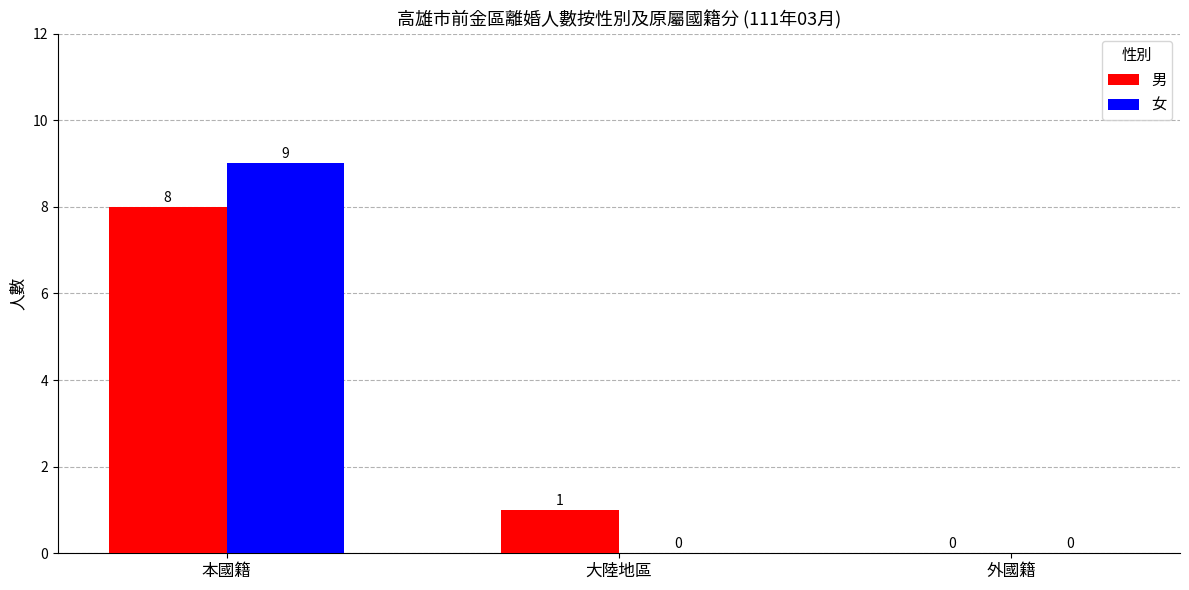

The 男 series shows 1 at 大陸地區. True or false?

True